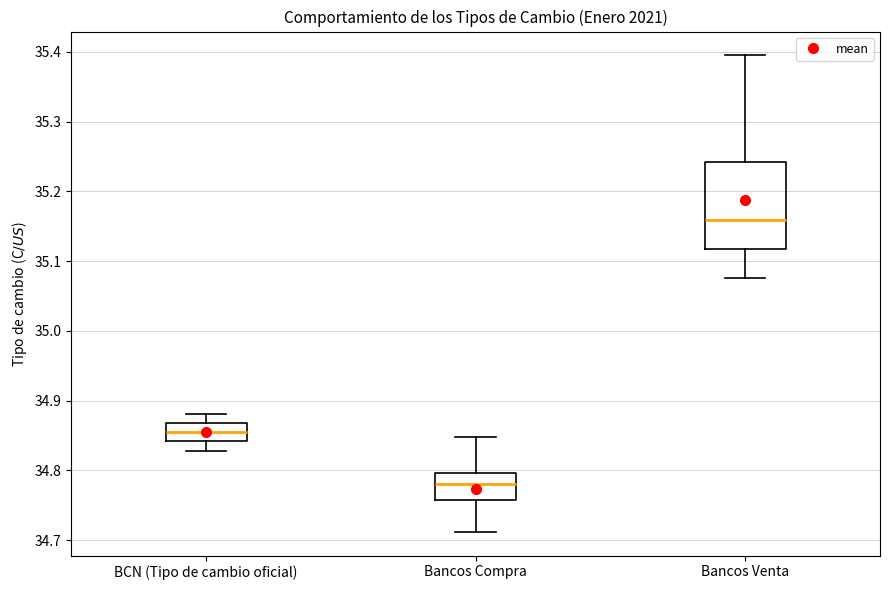

Comparing the boxes themselves (not the whiskers), which one is the tallest?

Bancos Venta